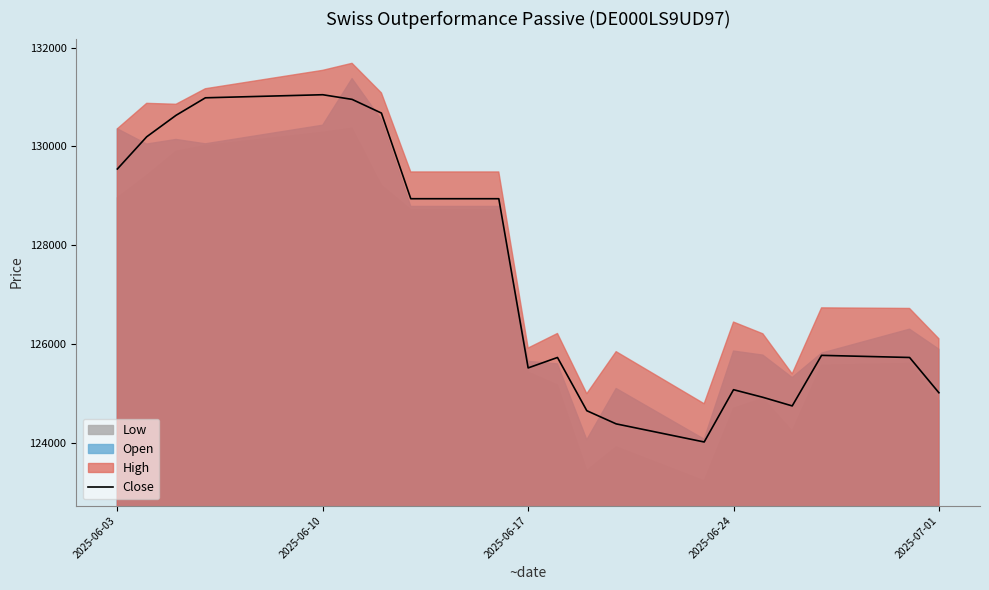

What is the smallest value displayed?

124027